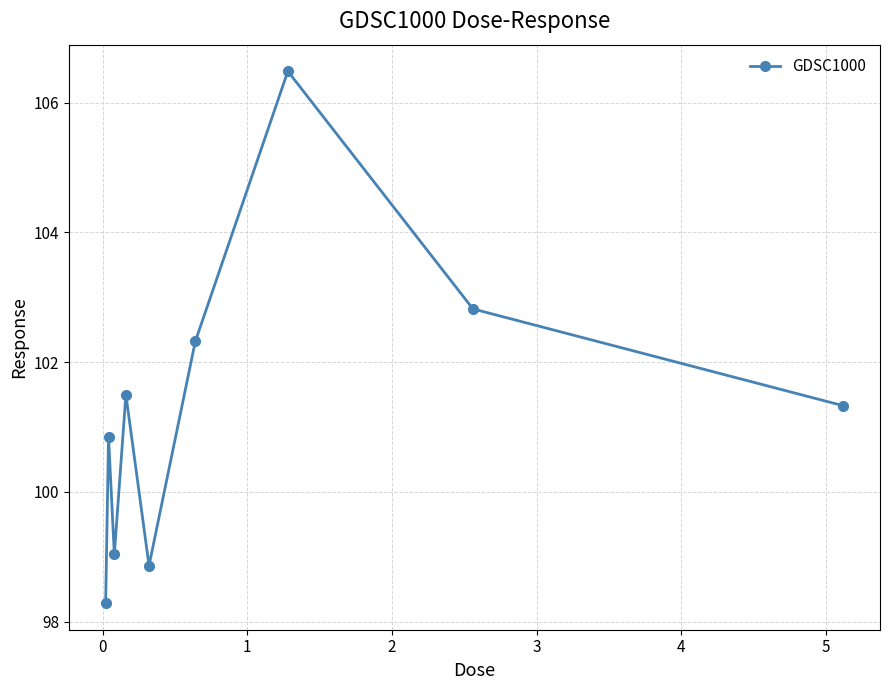

How many values are below 101?

4